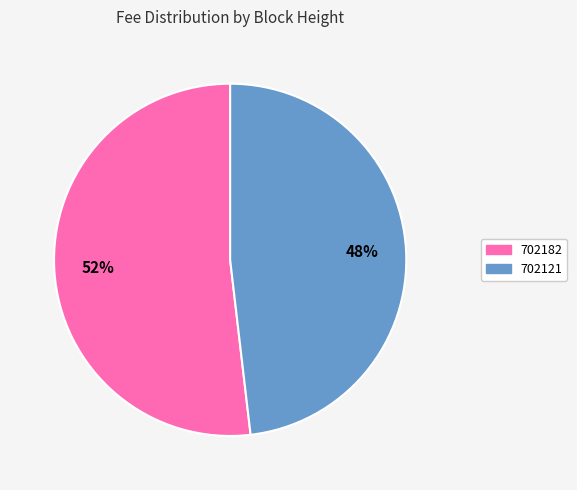

What percentage is the 702182 slice, to the nearest percent?

52%